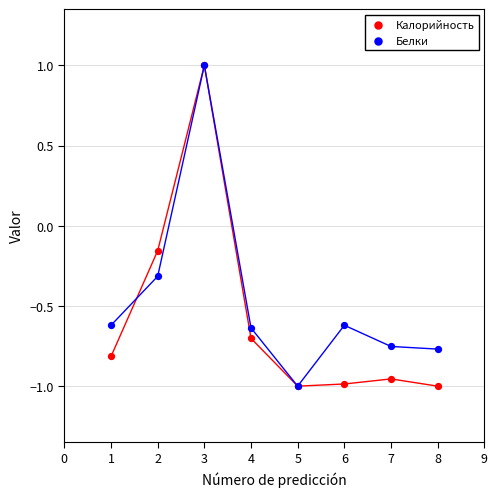

In the Белки series, what Y value is closest to 0?

-0.3